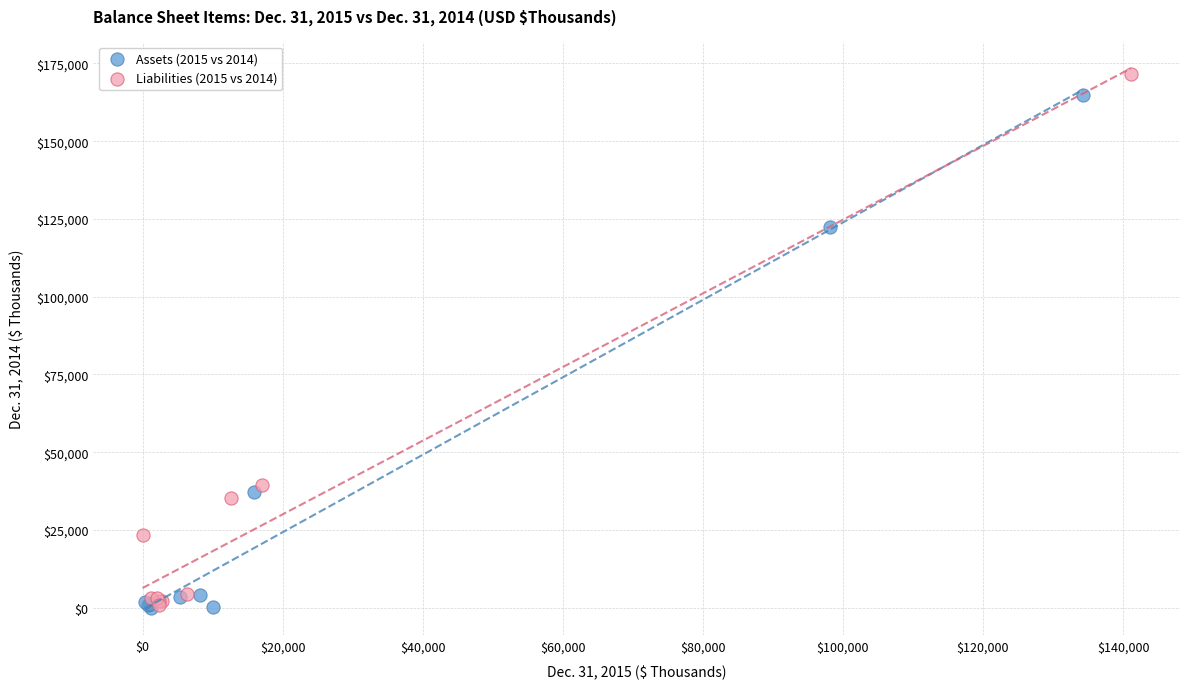

What are all the series names shown in the legend?

Assets (2015 vs 2014), Liabilities (2015 vs 2014)